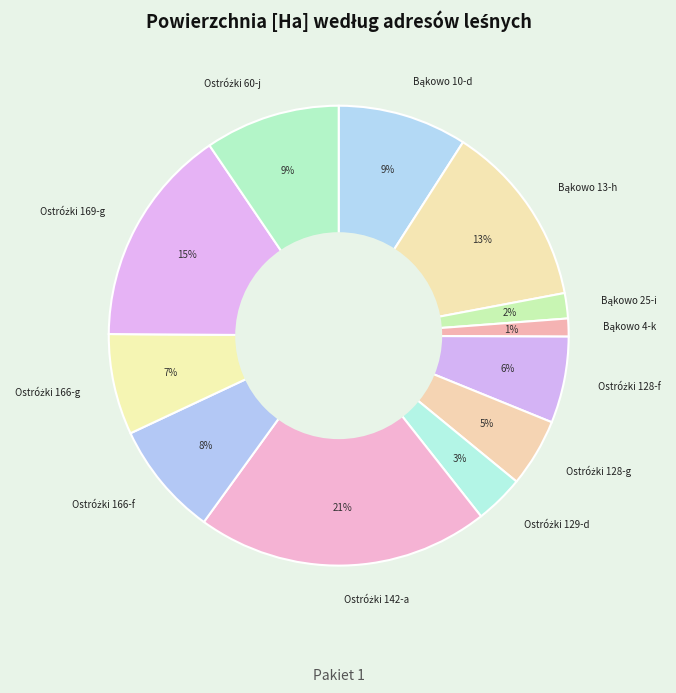

Is there a majority slice in this chart?

No